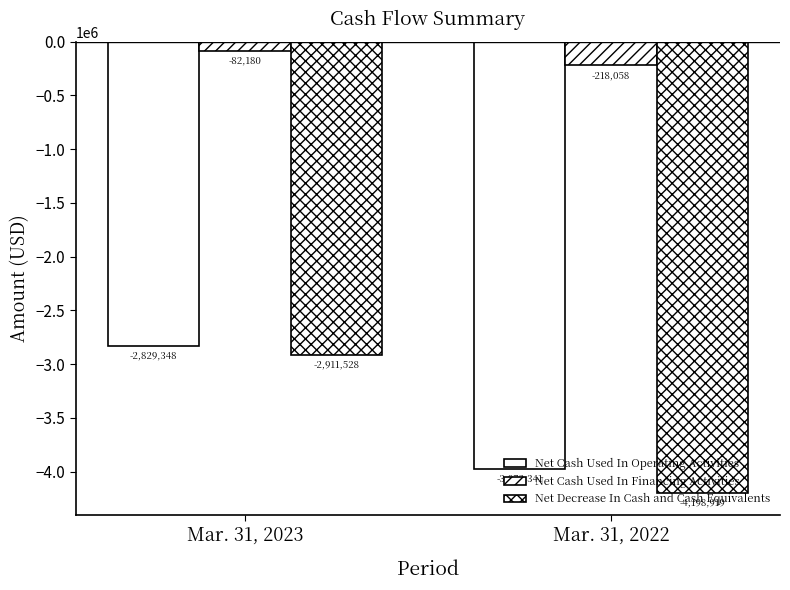

The value of Net Decrease In Cash and Cash Equivalents at Mar. 31, 2023 is -3866279. True or false?

False